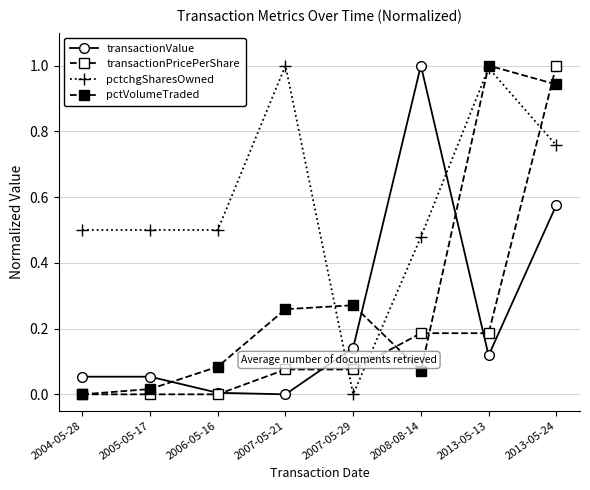

At how many categories does at least one series exceed 0?

8